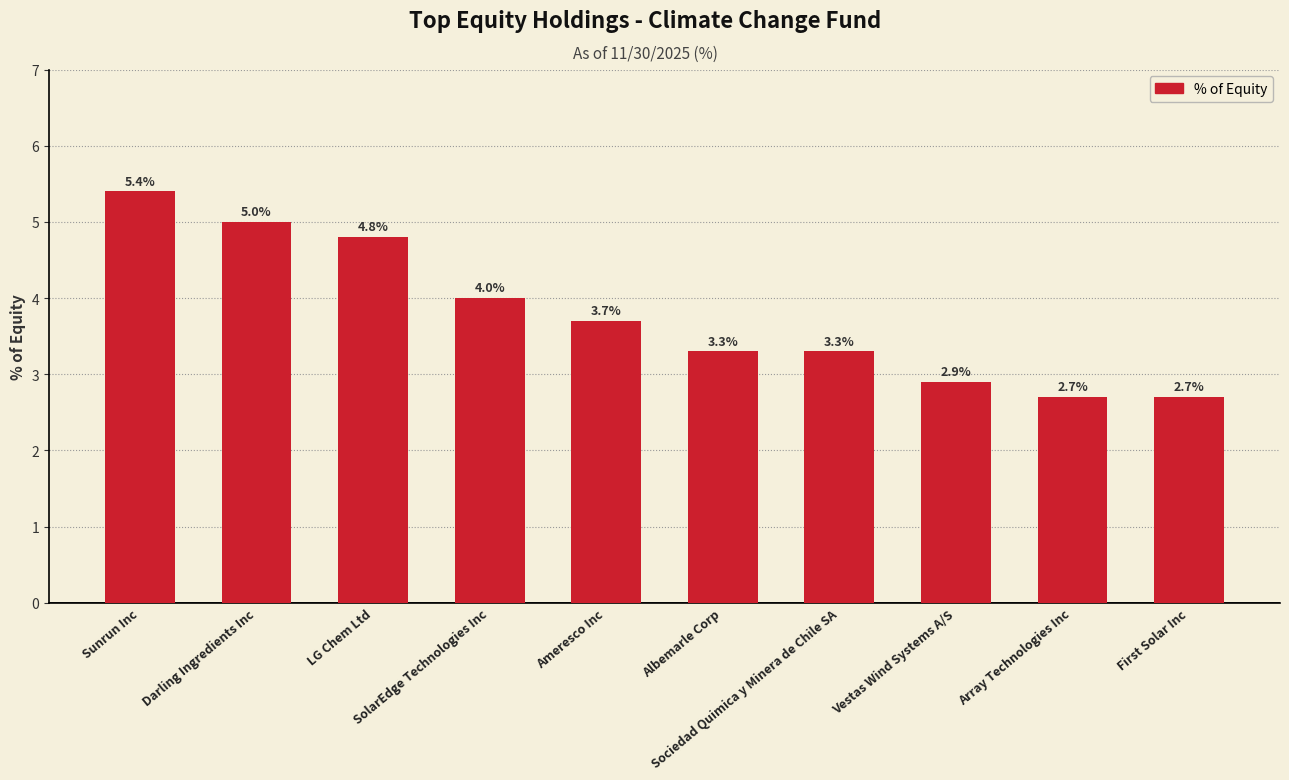

Reading right to left, transcribe all the data shown in this chart.

2.7	2.7	2.9	3.3	3.3	3.7	4.0	4.8	5.0	5.4